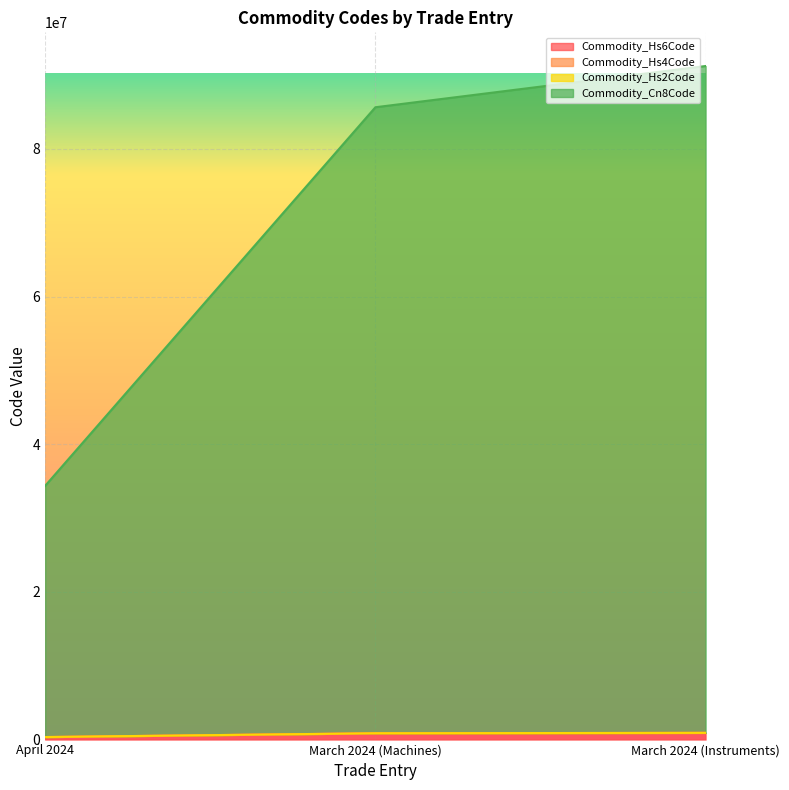

Read the Commodity_Hs6Code value at March 2024 (Machines), to the nearest 10.

847990